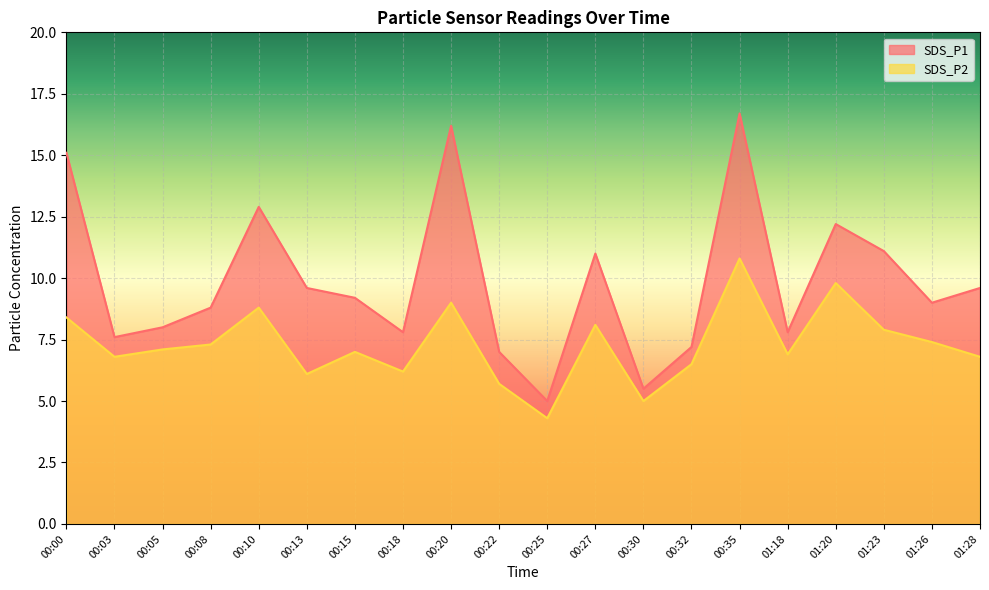

What is the label of the 17th point from the right?

00:08